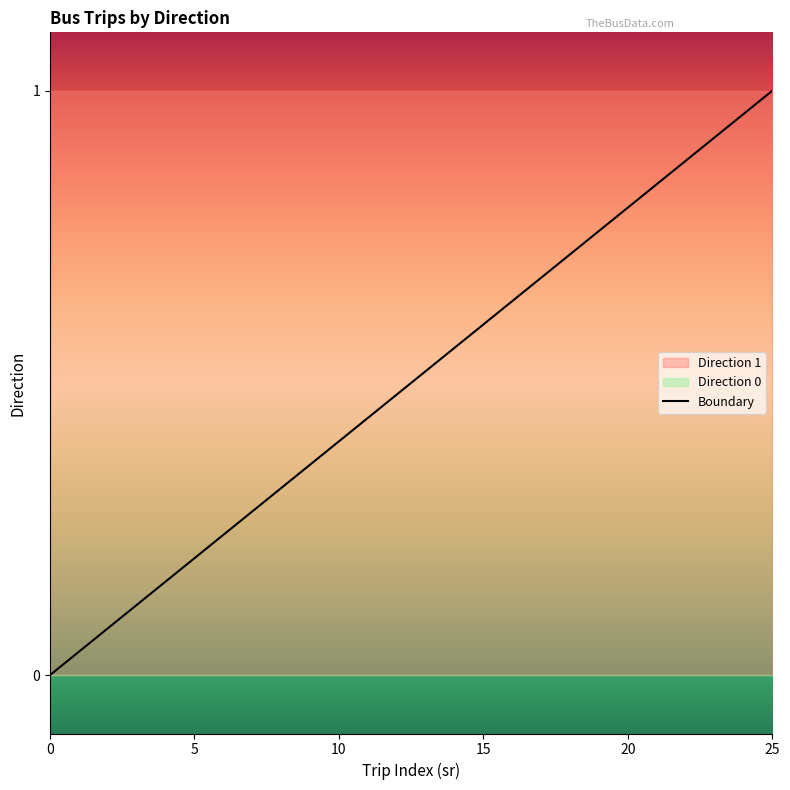

What is the value of the Direction 1 point at the 5th from the left?

1